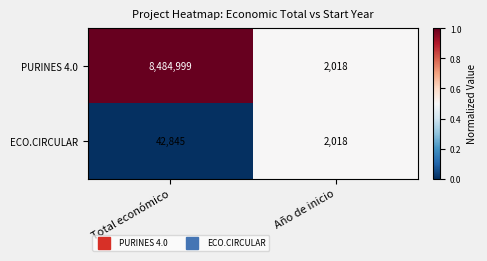

Reading left to right, what are all the values shown in this chart?

PURINES 4.0: 8484999	2018
ECO.CIRCULAR: 42845	2018